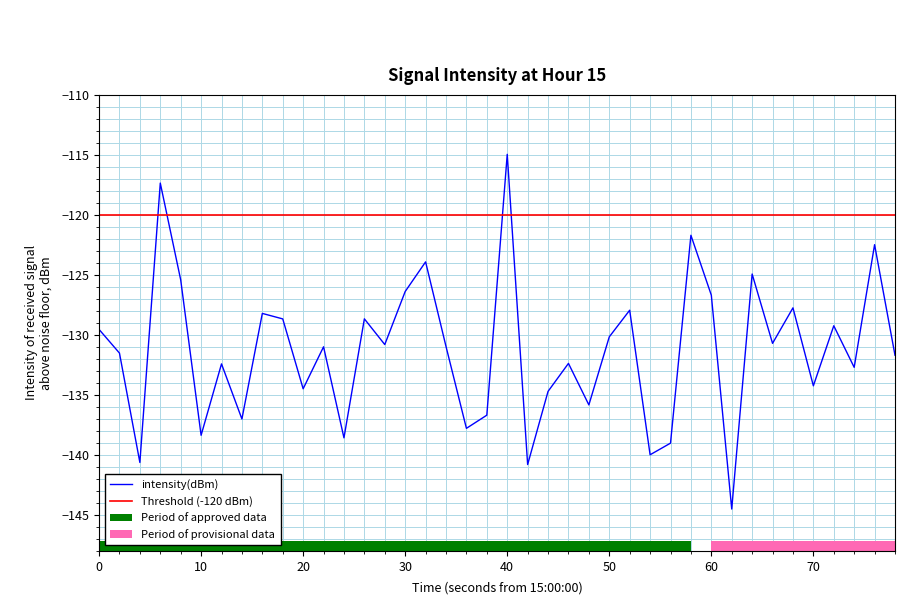

Reading right to left, what are all the values shown in this chart?

-131.7	-122.5	-132.7	-129.2	-134.2	-127.7	-130.7	-124.9	-144.5	-126.7	-121.7	-139.0	-140.0	-127.9	-130.2	-135.8	-132.4	-134.7	-140.8	-115.0	-136.7	-137.8	-131.0	-123.9	-126.4	-130.8	-128.7	-138.6	-131.0	-134.5	-128.7	-128.2	-137.0	-132.4	-138.4	-125.4	-117.3	-140.6	-131.5	-129.5